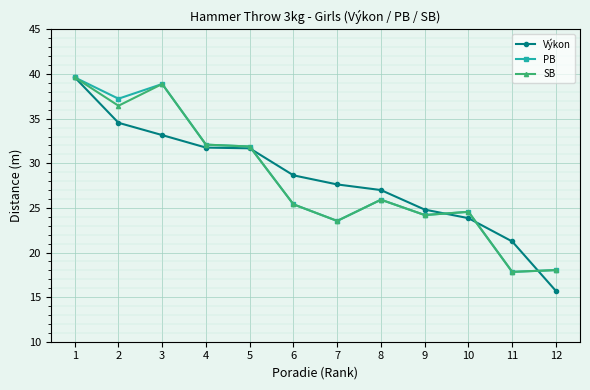

What is the difference between the maximum and minimum values in the SB series?

21.8